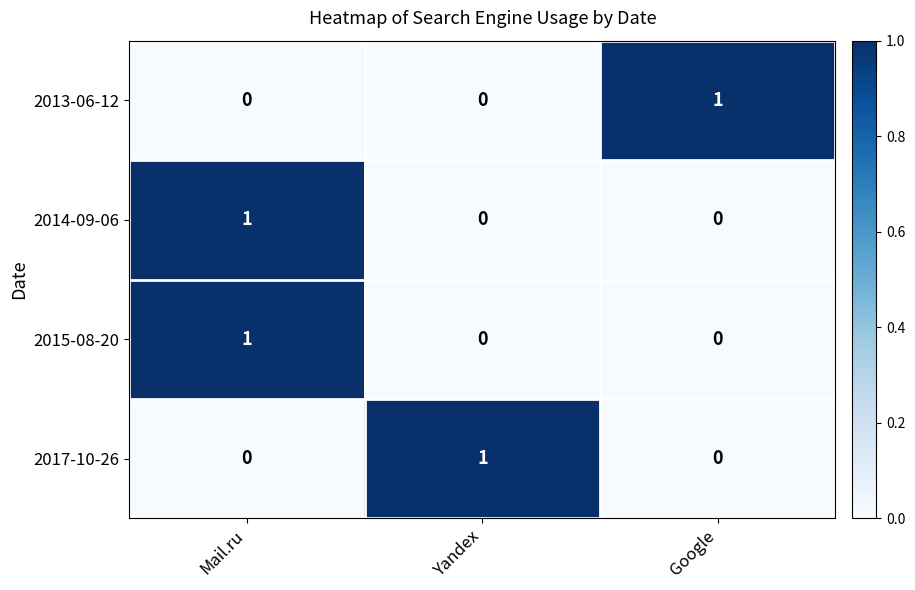

How many 2015-08-20 values are between 0 and 1?

3